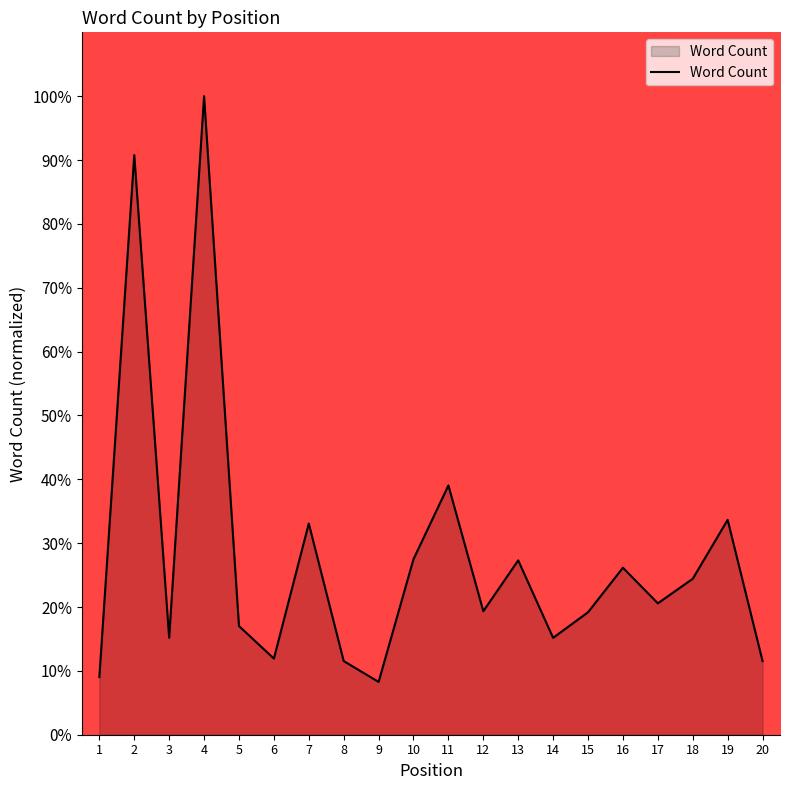

How many interior local valleys (lower than both neighbors) does the data have?

6